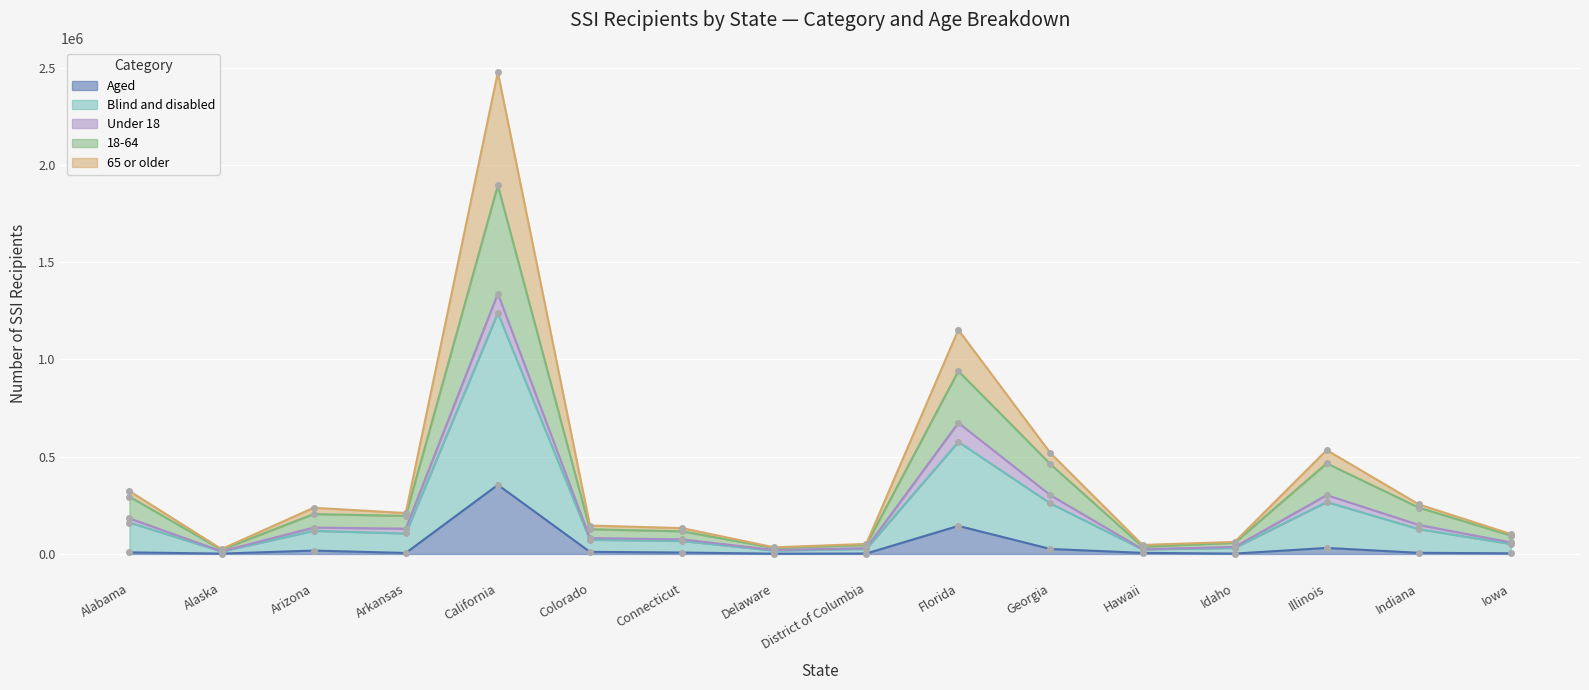

What is the maximum value for Aged?

355425